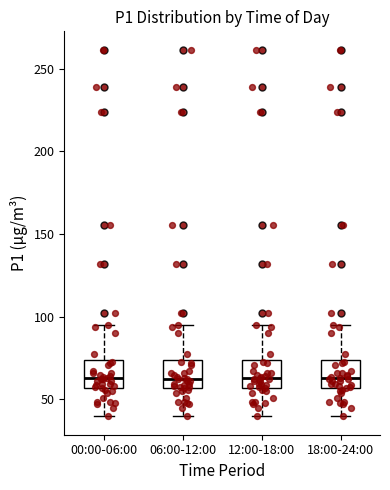

Reading left to right, transcribe this box plot: for each box, give where its median line is, the range the box spans, and where its two whiskers end, as read against the y-axis. The values are not printed on the chart, so give them approximately, as read against the axis.

00:00-06:00: median 65, box 55 to 75, whiskers 40 to 95
06:00-12:00: median 60, box 55 to 75, whiskers 40 to 95
12:00-18:00: median 65, box 55 to 75, whiskers 40 to 95
18:00-24:00: median 65, box 55 to 75, whiskers 40 to 95